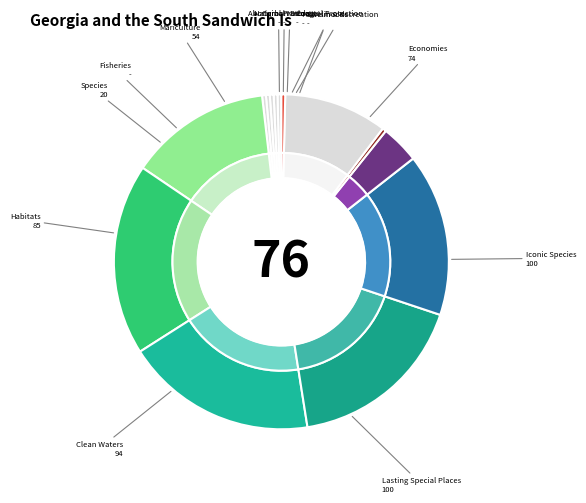

Is it true that 20 is 1% of the pie?

False